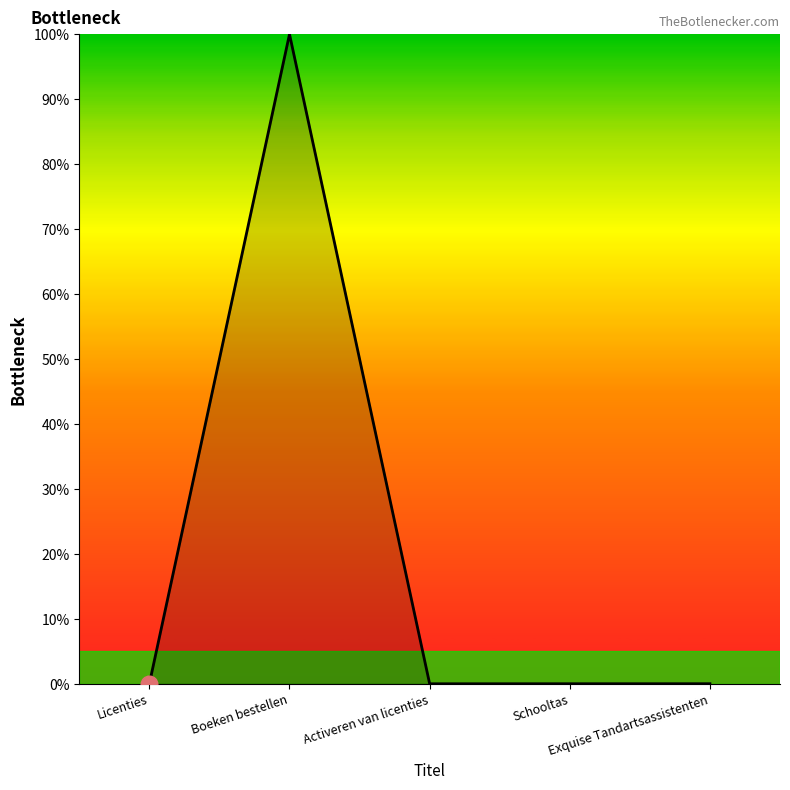

True or false: the data has more than 2 interior local peaks.

False